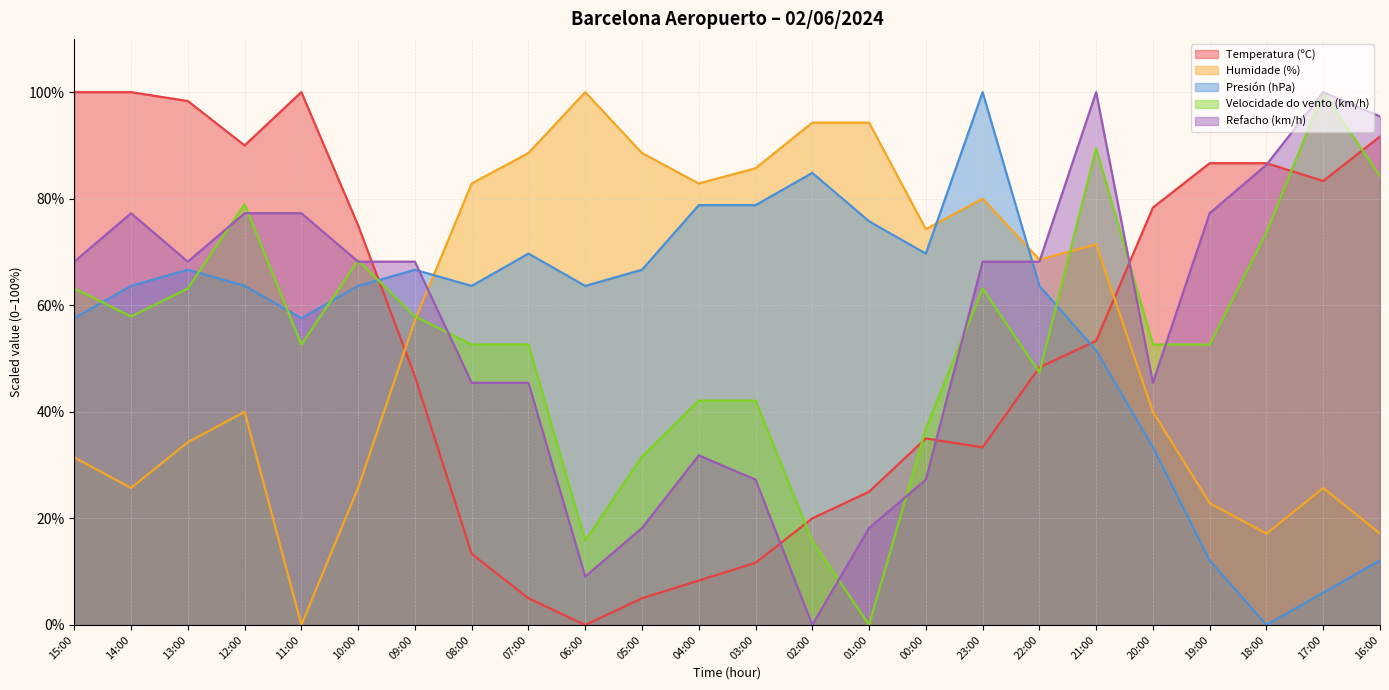

Which series ends up on top after the final intersection of Refacho (km/h) and Velocidade do vento (km/h)?

Refacho (km/h)